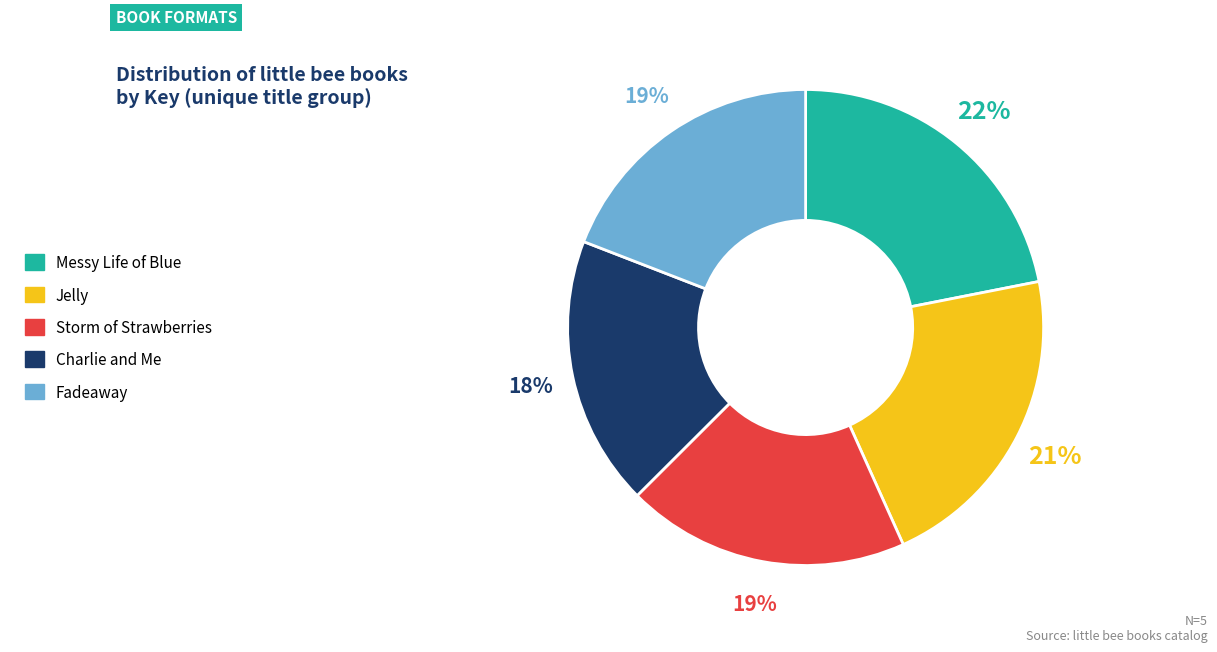

How many segments does this pie chart have?

5